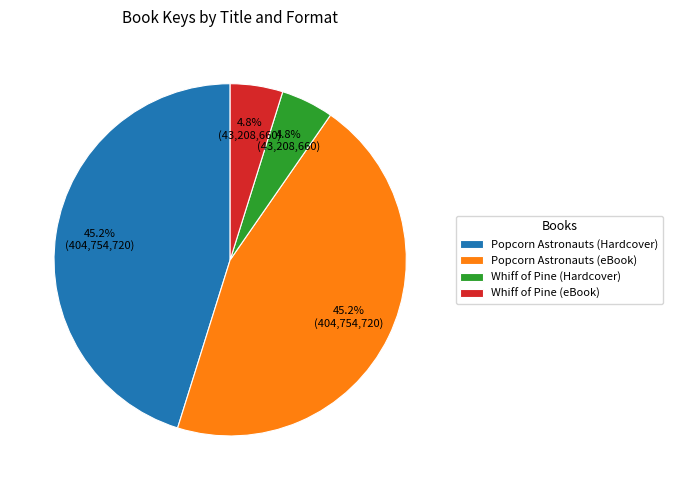

How many segments does this pie chart have?

4